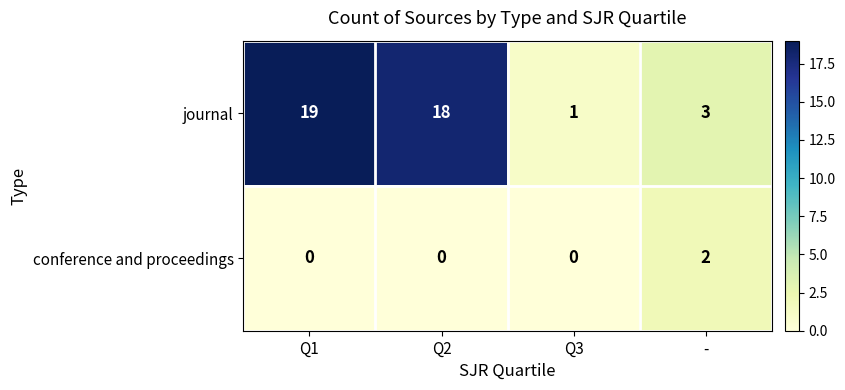

Reading left to right, what are all the values shown in this chart?

journal: 19	18	1	3
conference and proceedings: 0	0	0	2